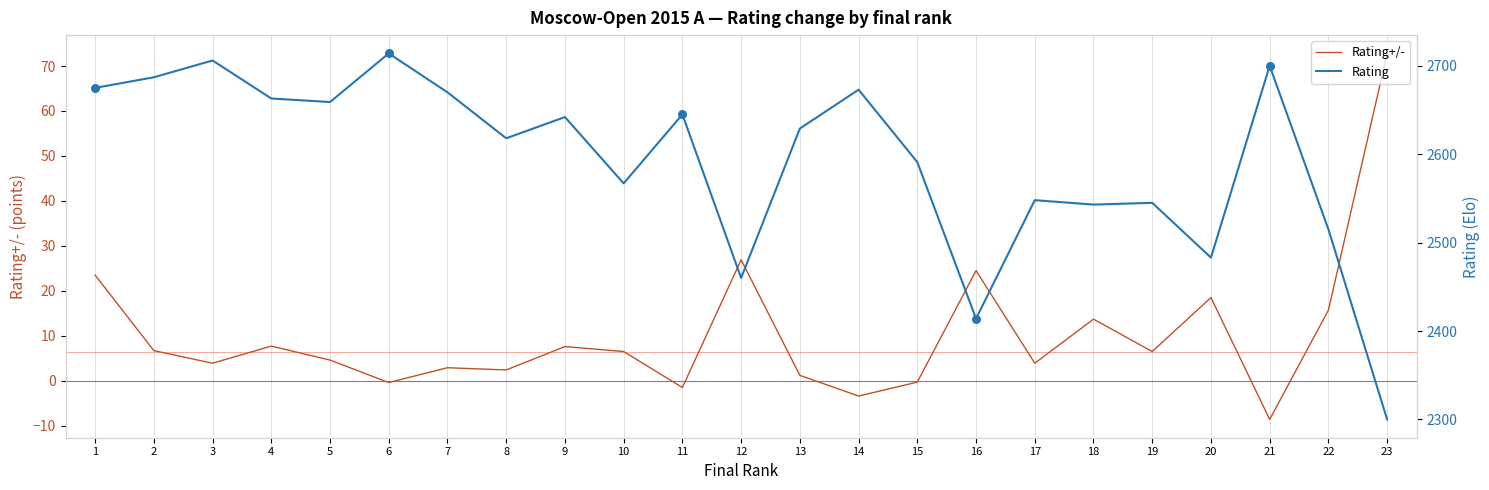

What are all the series names shown in the legend?

Rating+/-, Rating